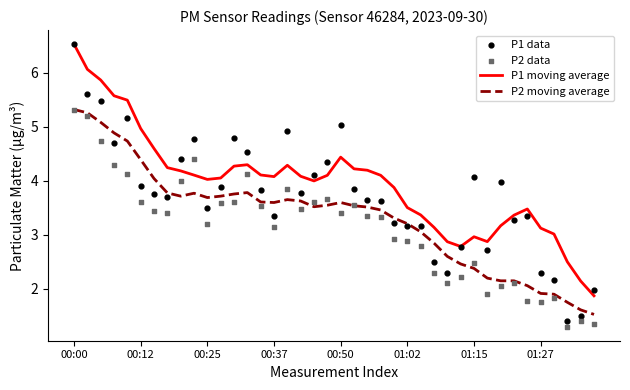

Which series has the largest total across all categories?

P1 moving average